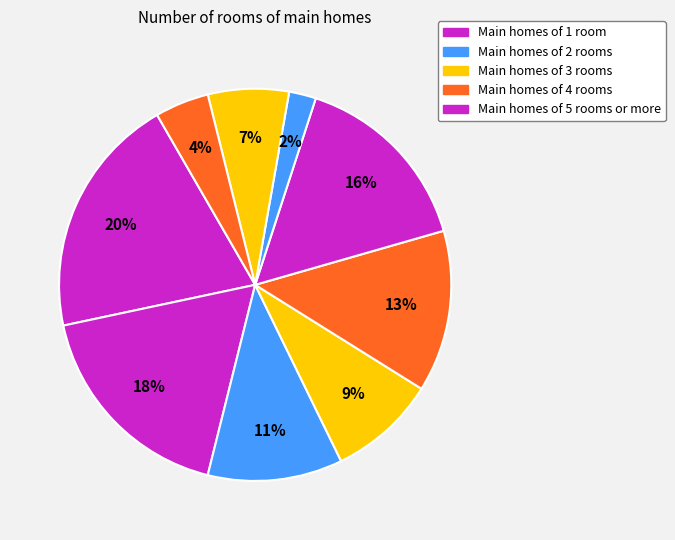

Count the number of slices in the pie.

9